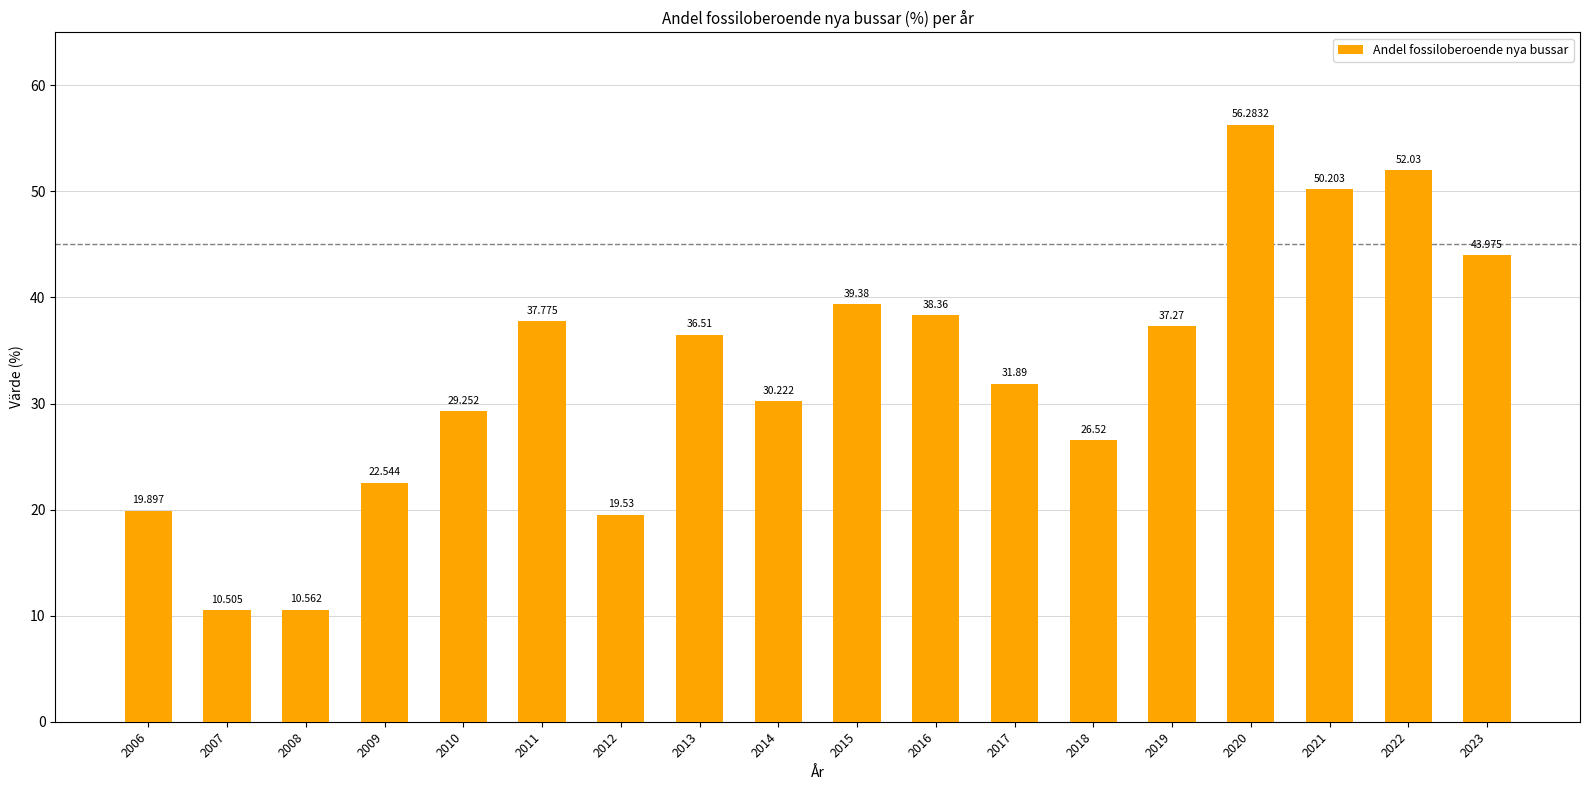

Count the number of data series in this chart.

1